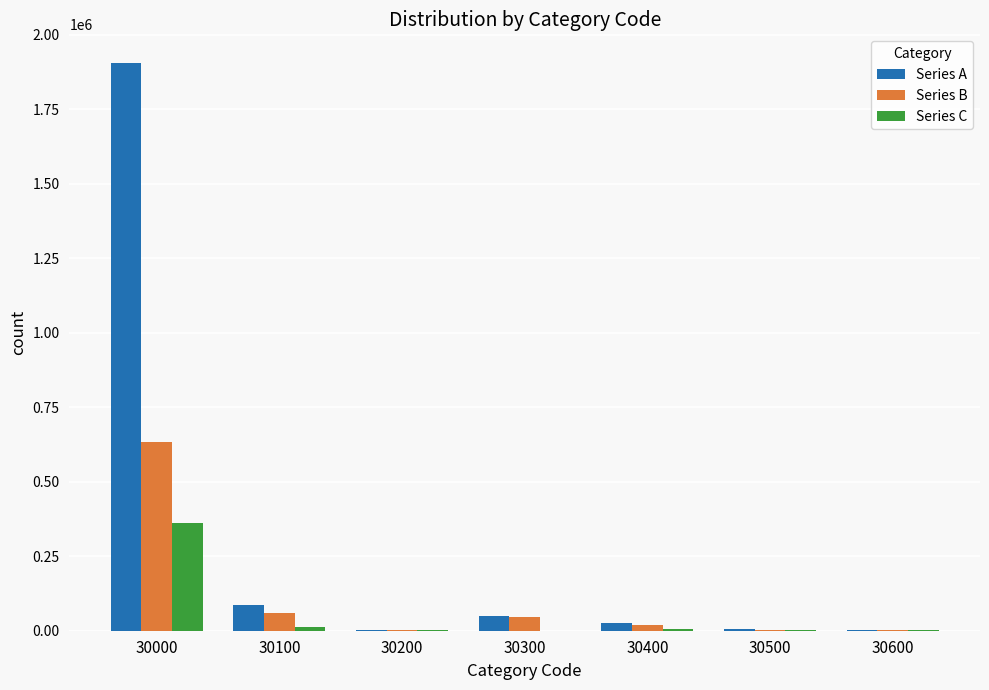

Which series has the largest total across all categories?

Series A